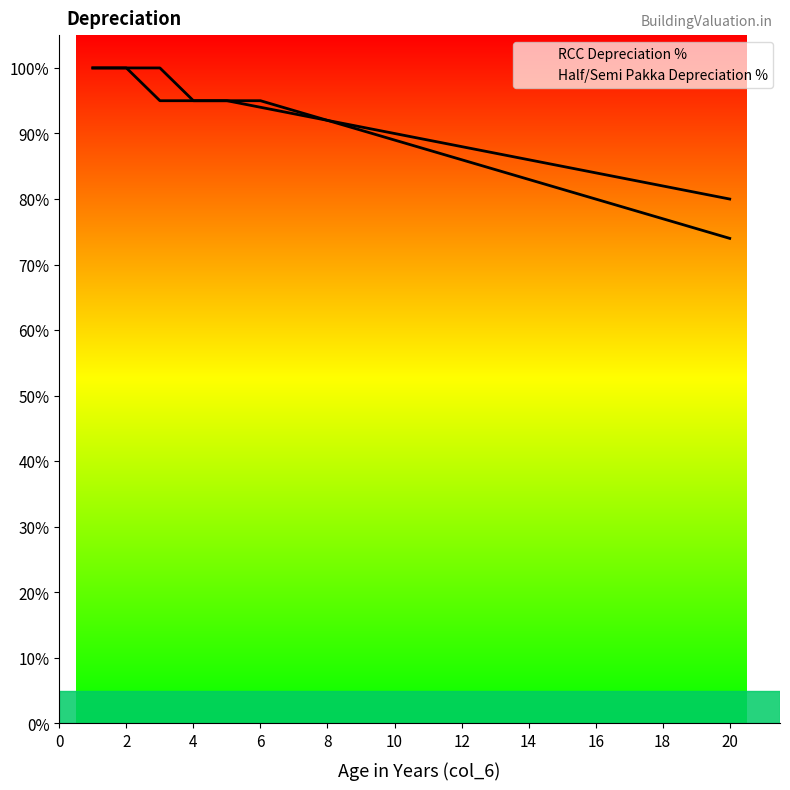

Which series contains the lowest Y value?

Half/Semi Pakka Depreciation %